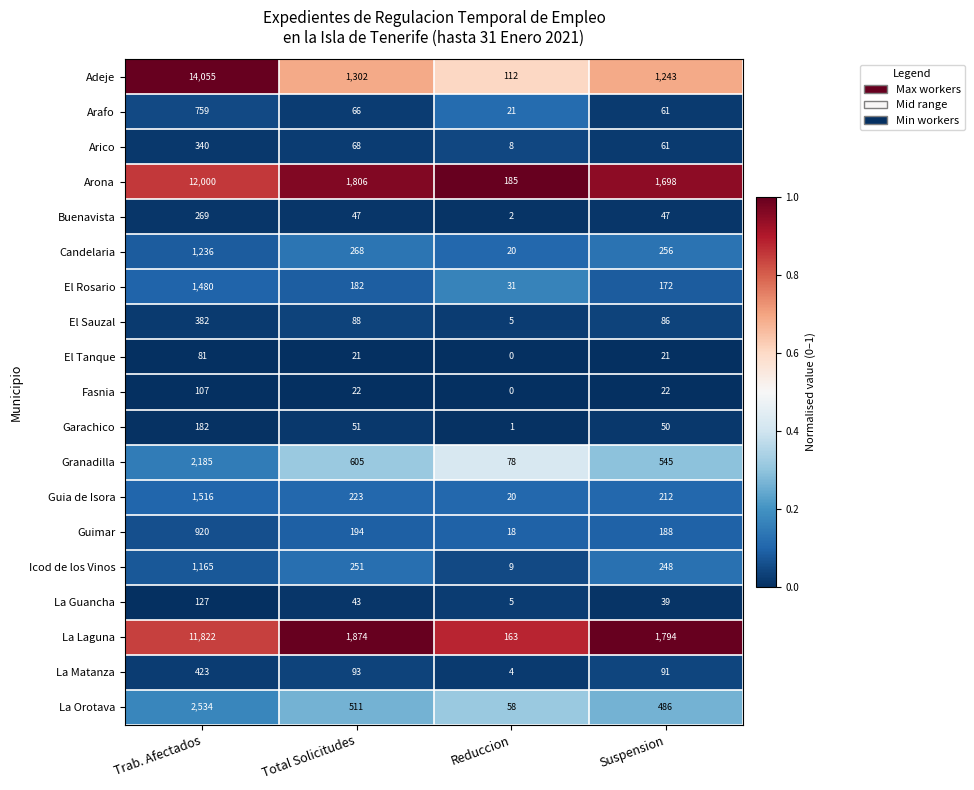

Which series has the largest total across all categories?

Adeje